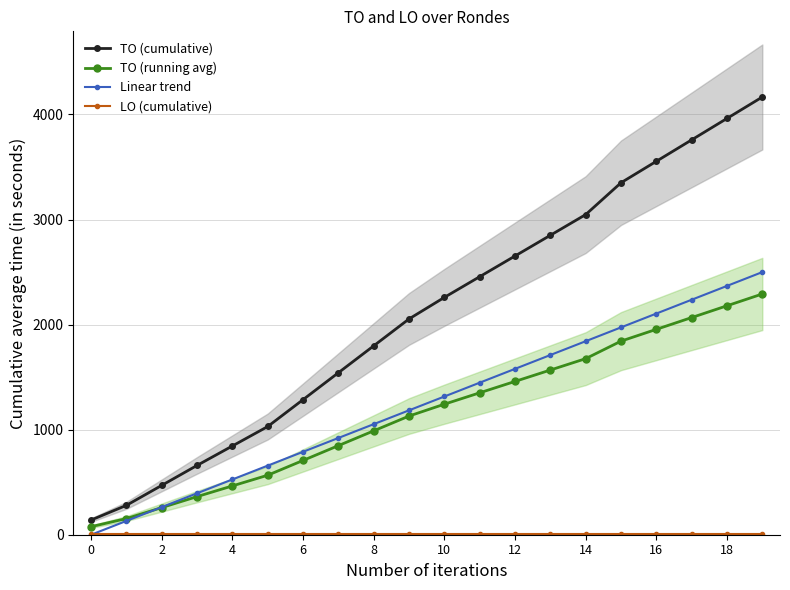

What is the greatest value displayed?

4166.0